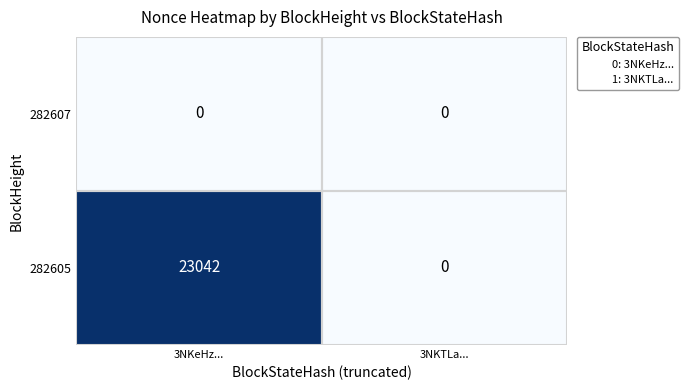

Read the 282605 value at 3NKeHz..., to the nearest 100.

23000